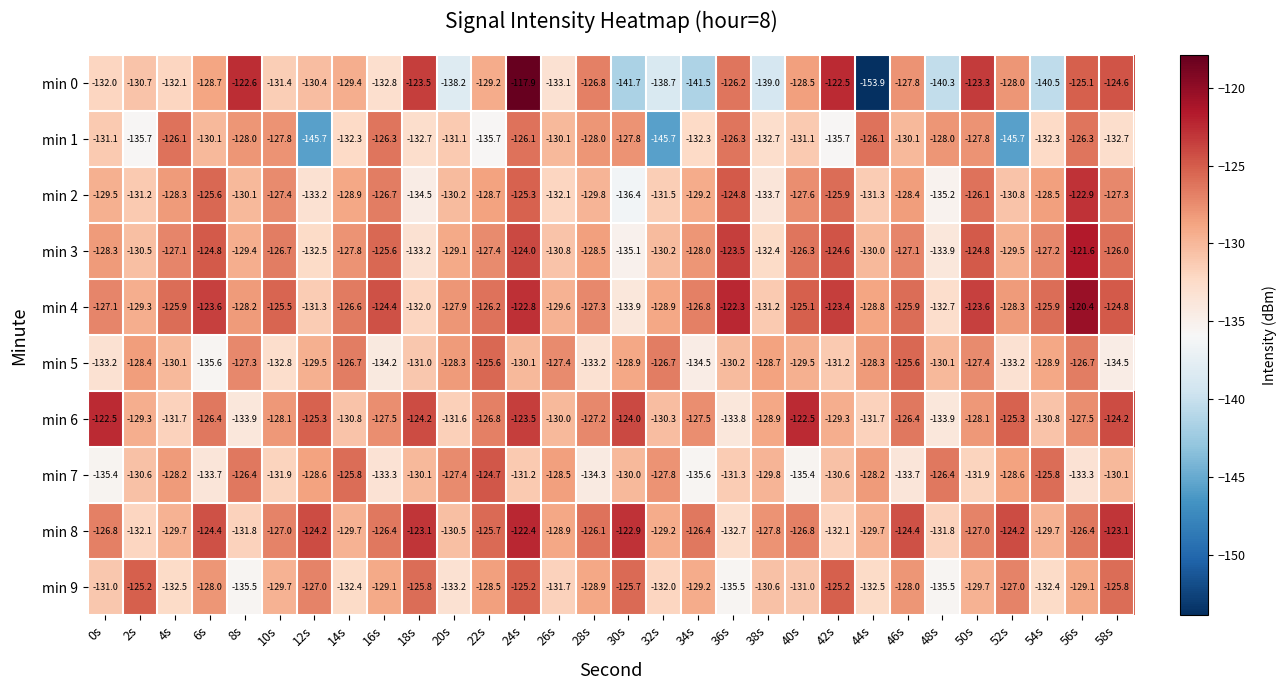

True or false: min 1 has a value of -132.3 at 14s.

True